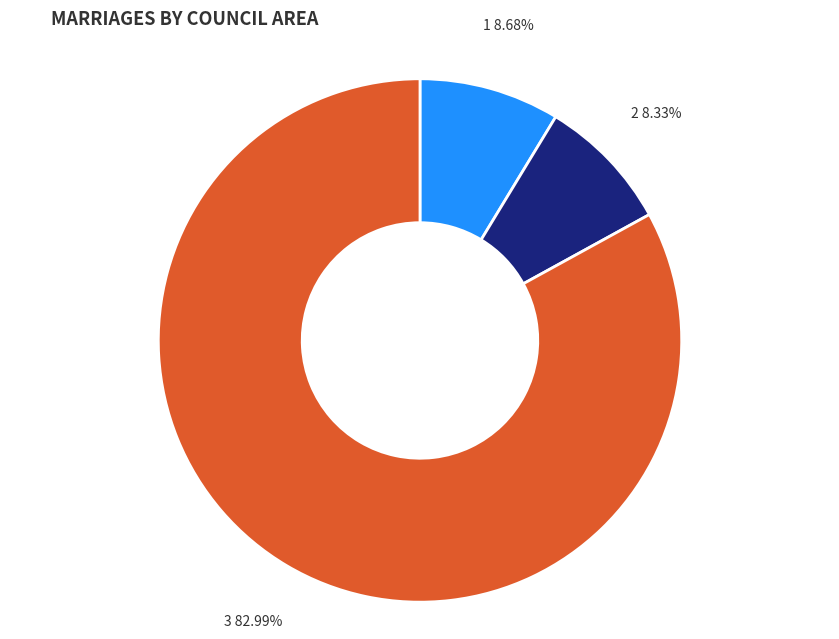

Does any single category account for the majority?

Yes